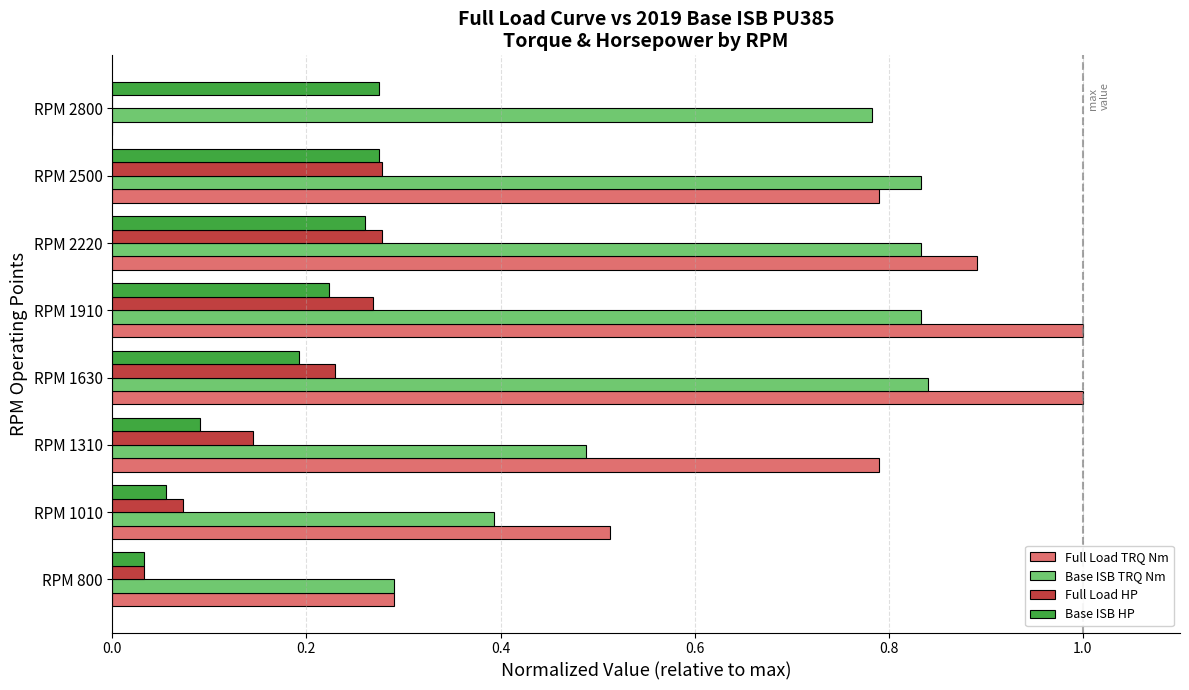

What is the total value across all series at RPM 2500?

2.2